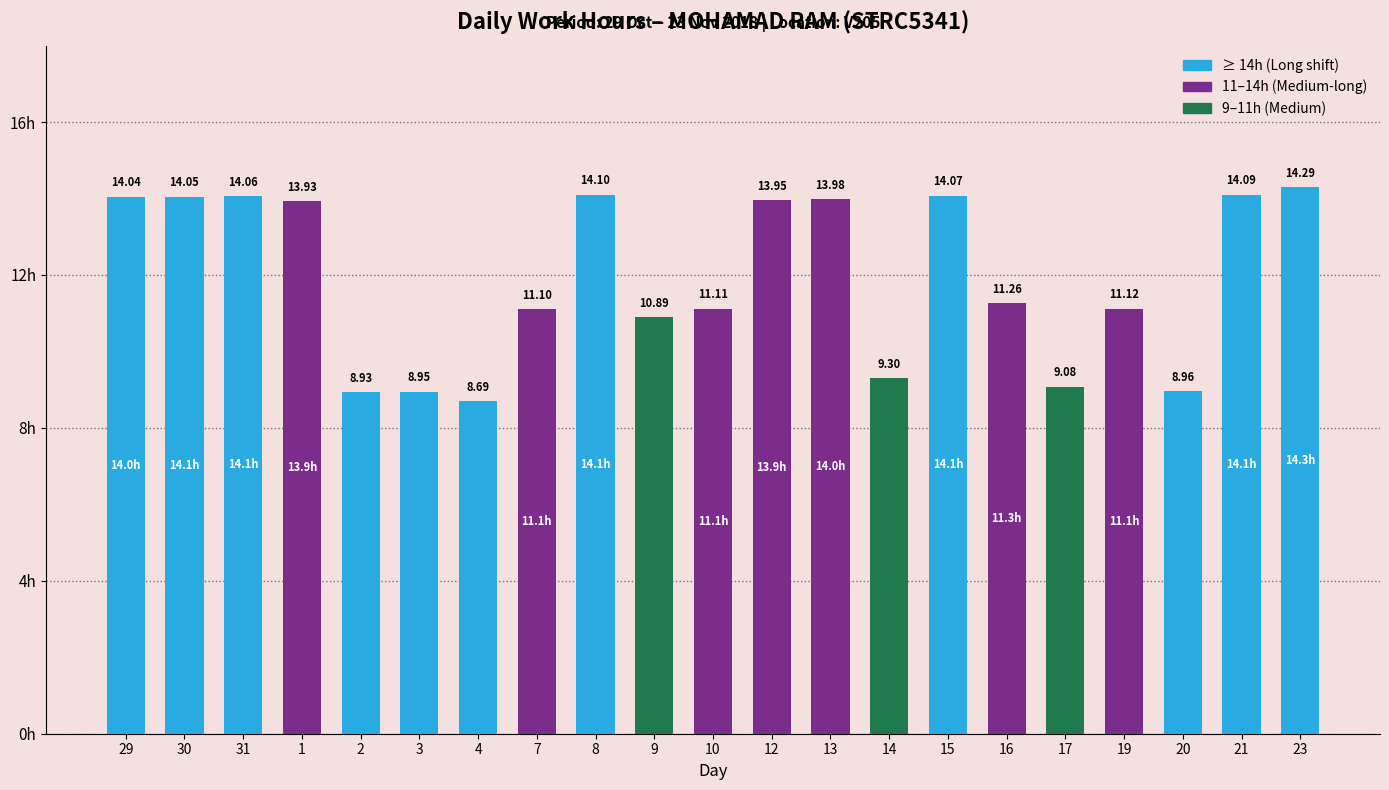

At which label does the data first exceed 11?

29